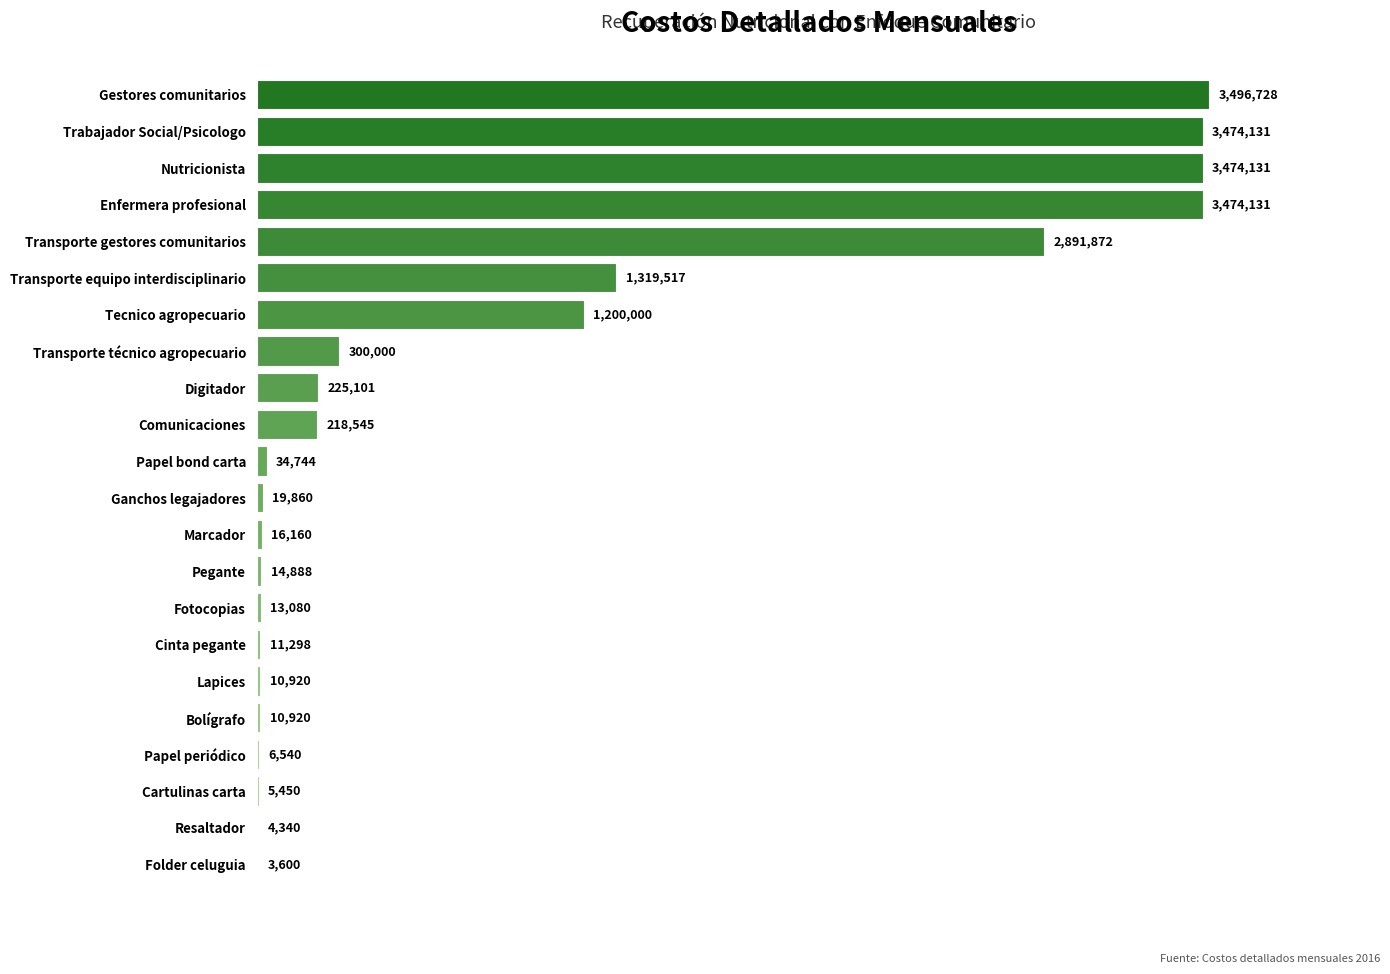

Is it true that the value at Nutricionista is 3474131?

True